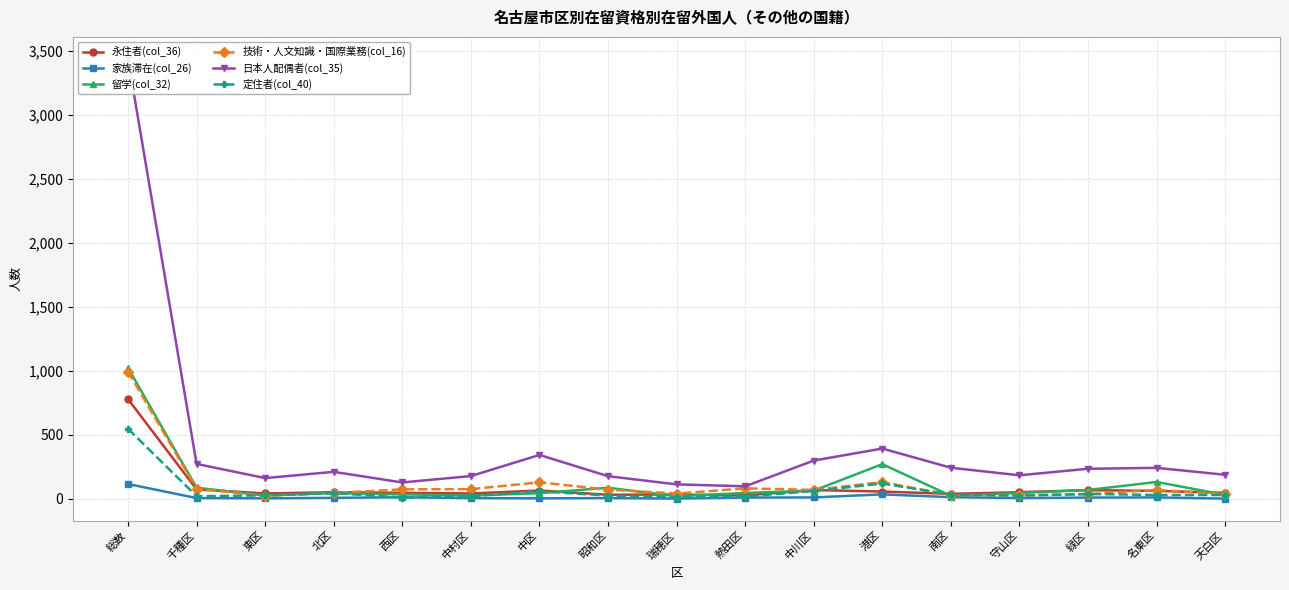

Rank the series by their maximum value, from highest to lowest.

日本人配偶者(col_35), 留学(col_32), 技術・人文知識・国際業務(col_16), 永住者(col_36), 定住者(col_40), 家族滞在(col_26)